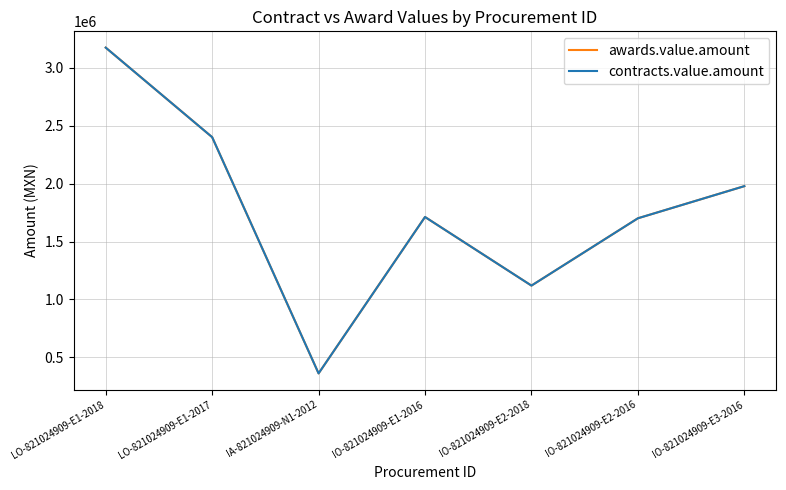

Where is contracts.value.amount nearest to the value 1767429?

IO-821024909-E1-2016